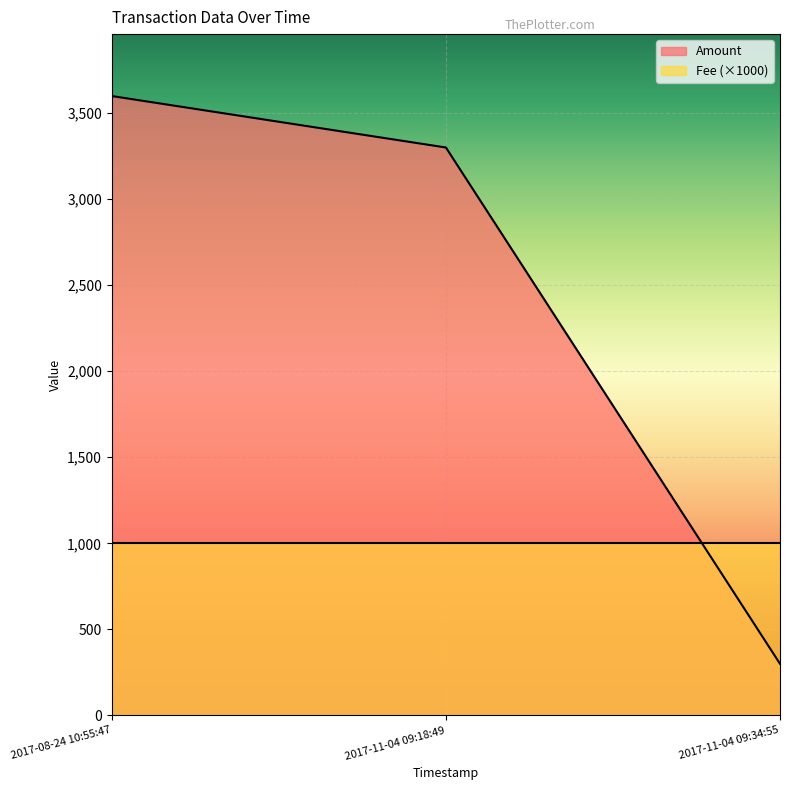

What is the smallest value displayed?

300